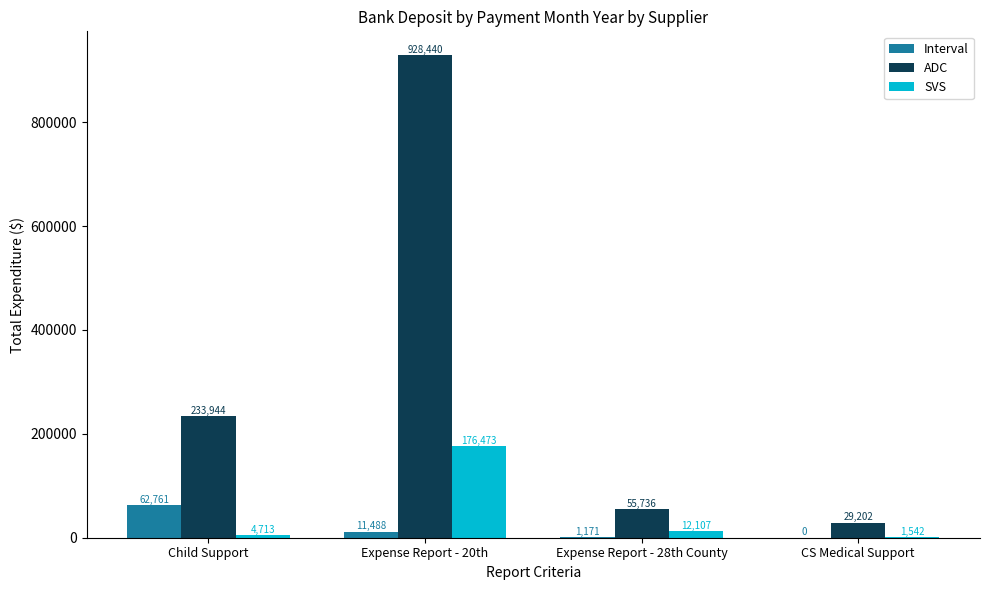

How many groups of bars are there?

4